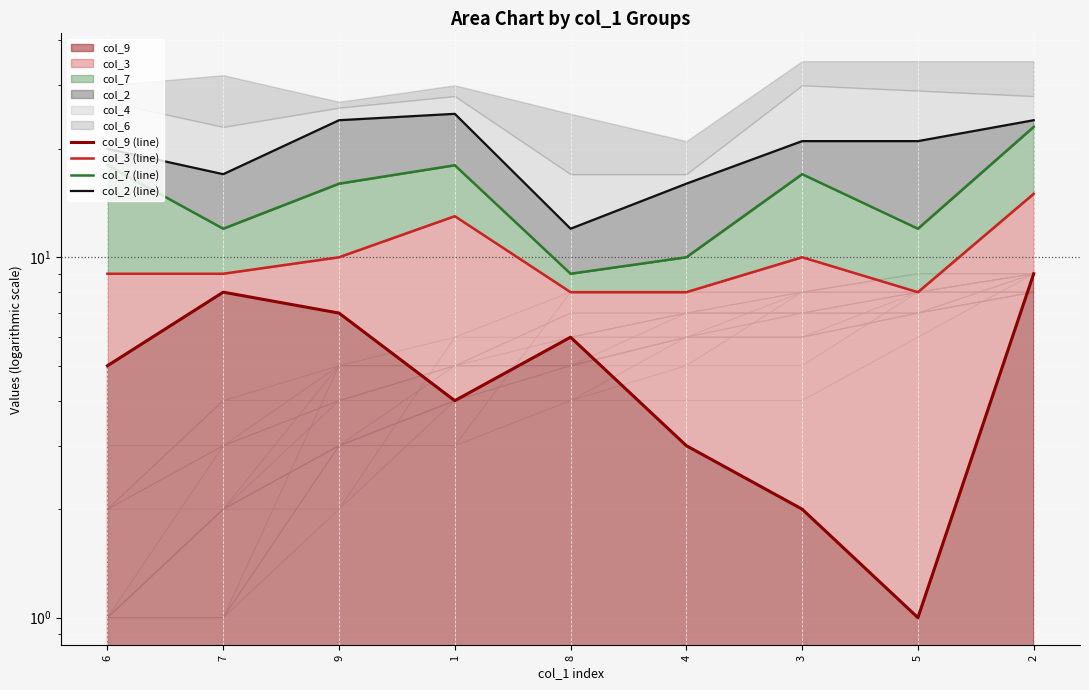

At 8, list the series in order from smallest to largest.

col_9 (line), col_3 (line), col_7 (line), col_2 (line)